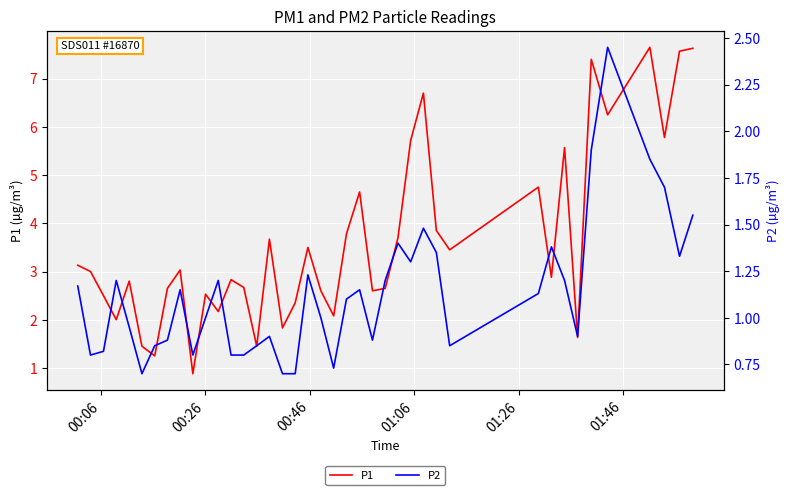

True or false: P2 and P1 cross at least once.

False